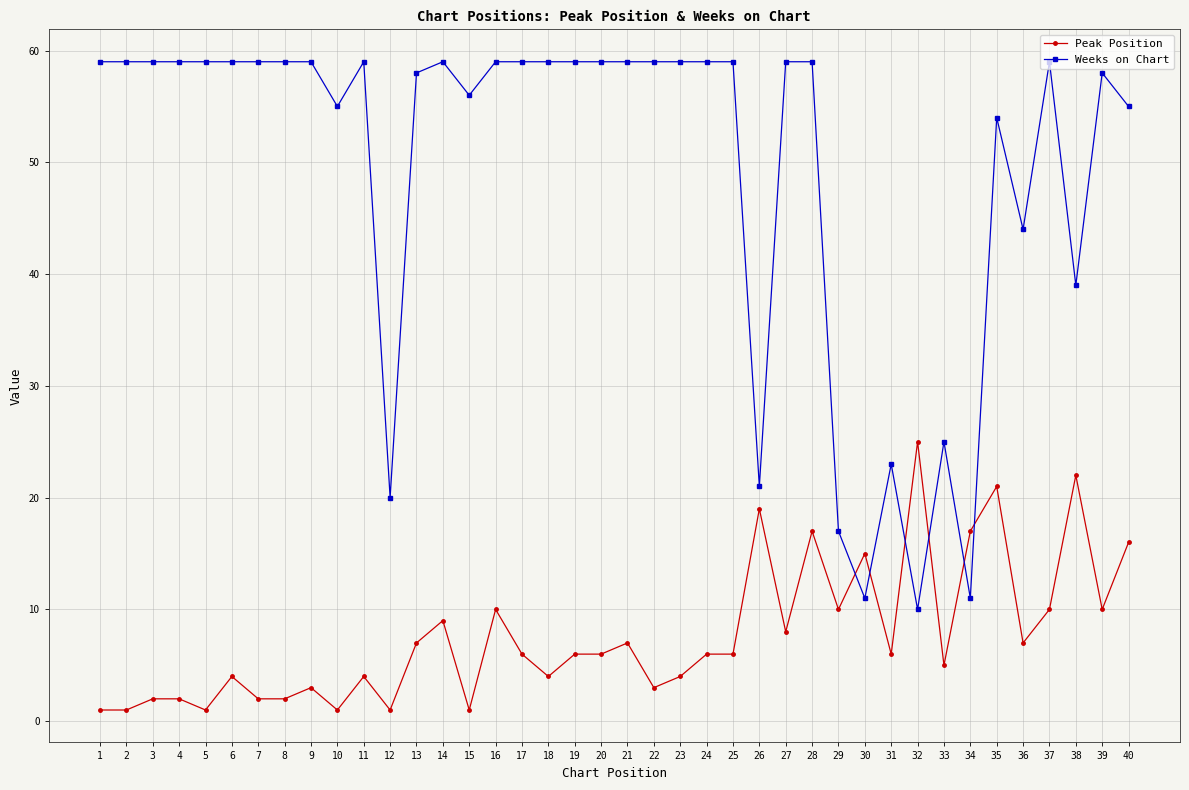

Count the number of categories in the chart.

40